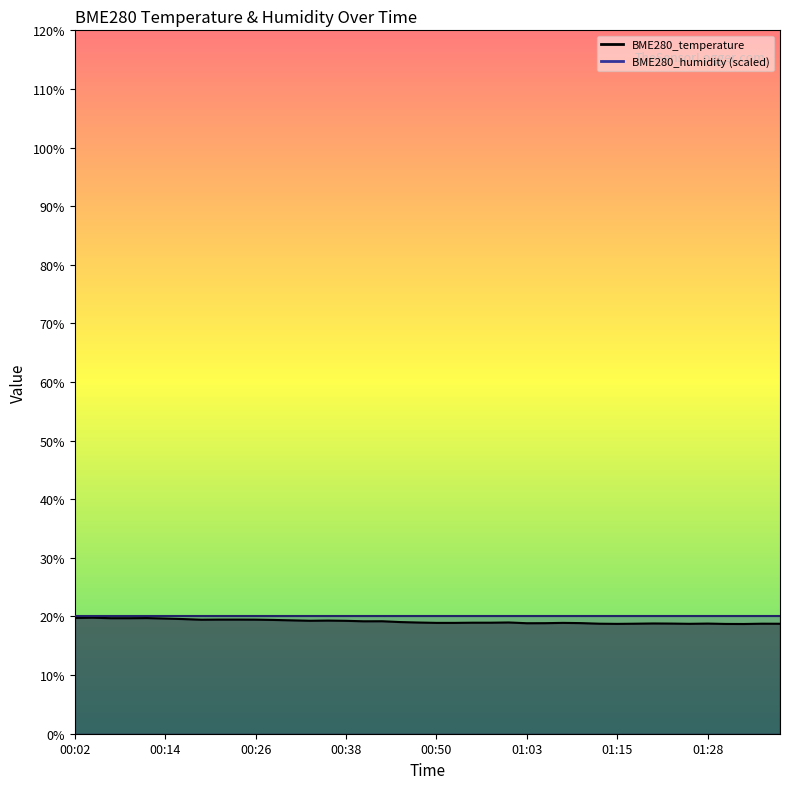

Which category has the highest value across all series?

00:04